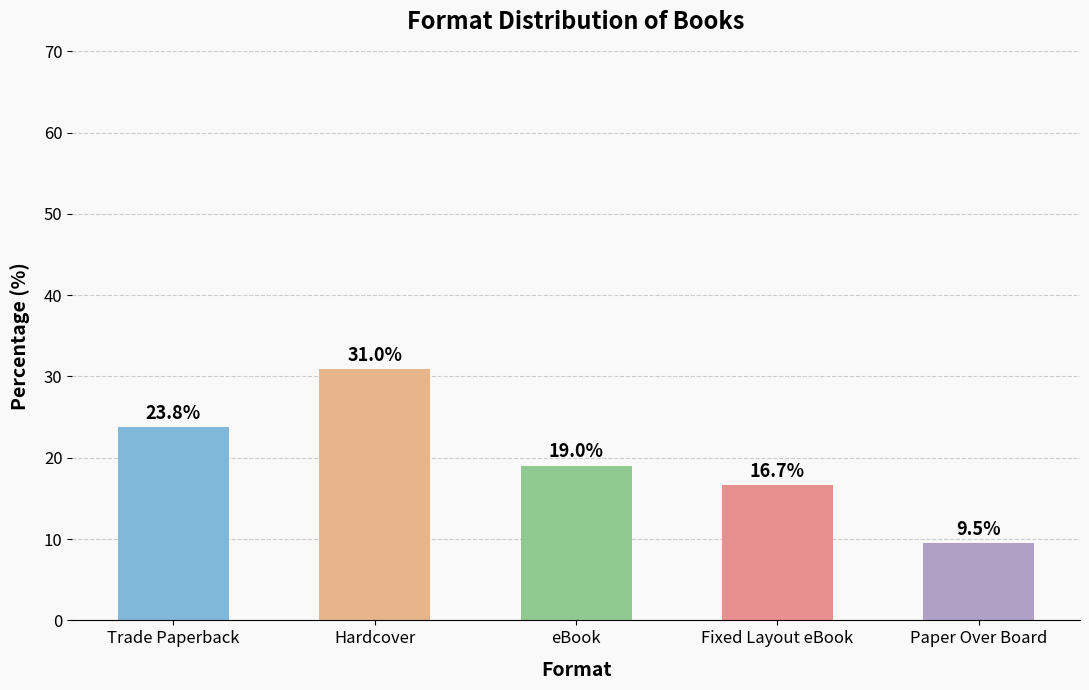

What is the change in value from Trade Paperback to Fixed Layout eBook?

-7.1